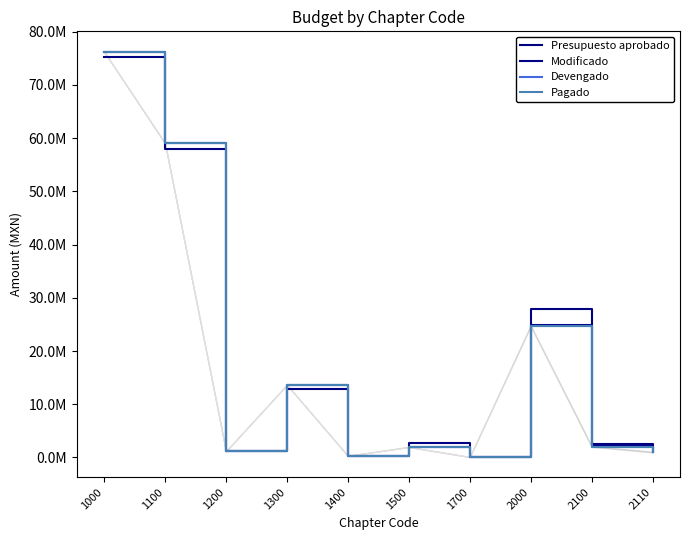

How many times do Presupuesto aprobado and Pagado cross each other?

3